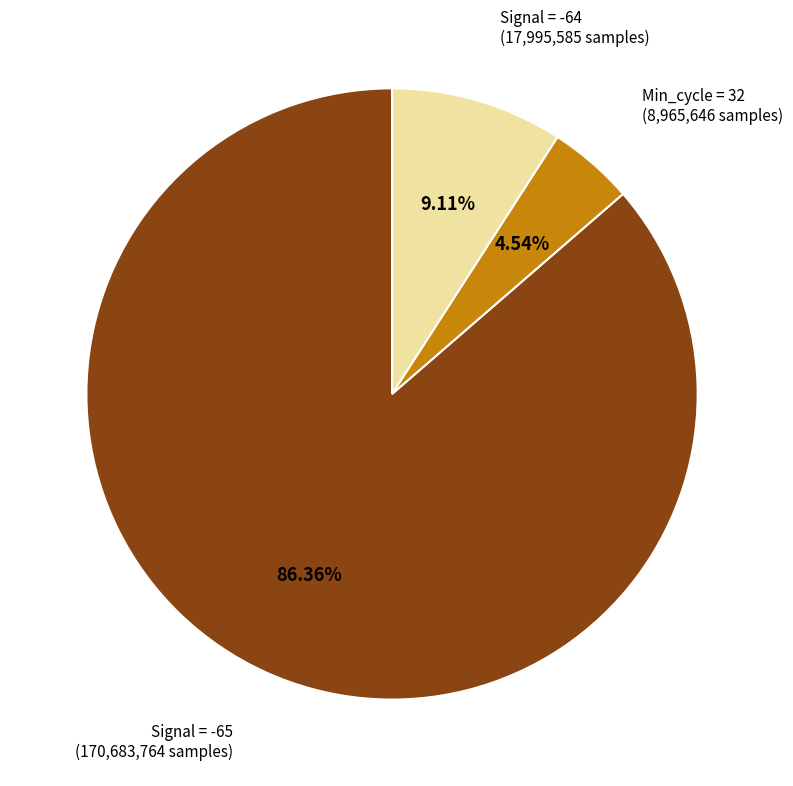

Is there a majority slice in this chart?

Yes